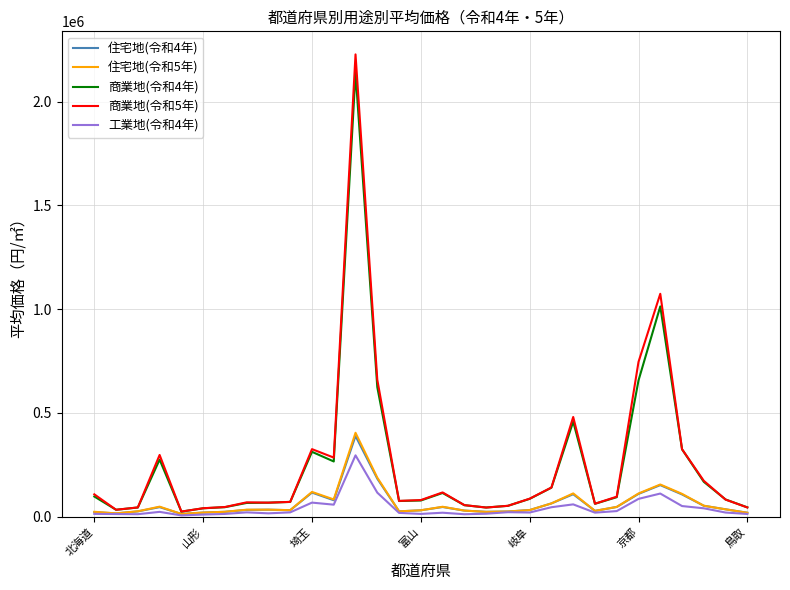

Which series has the widest spread of values?

商業地(令和5年)